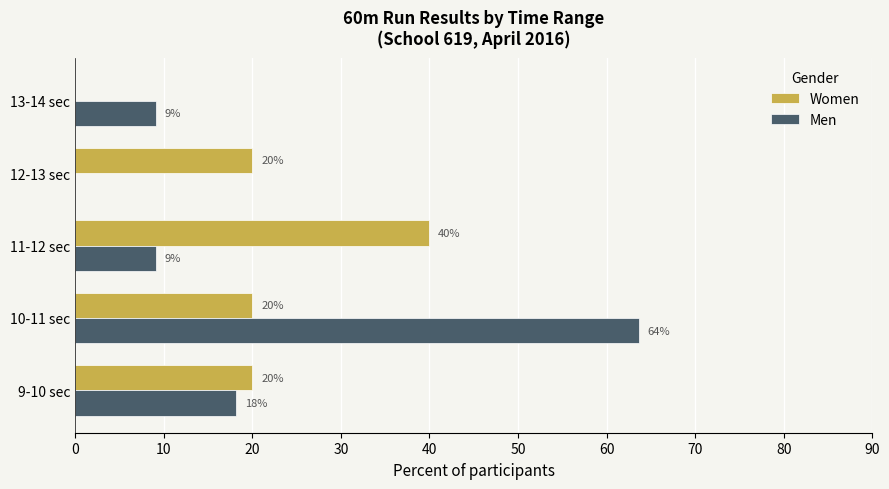

Between 11-12 sec and 13-14 sec, which series saw the biggest shift?

Women